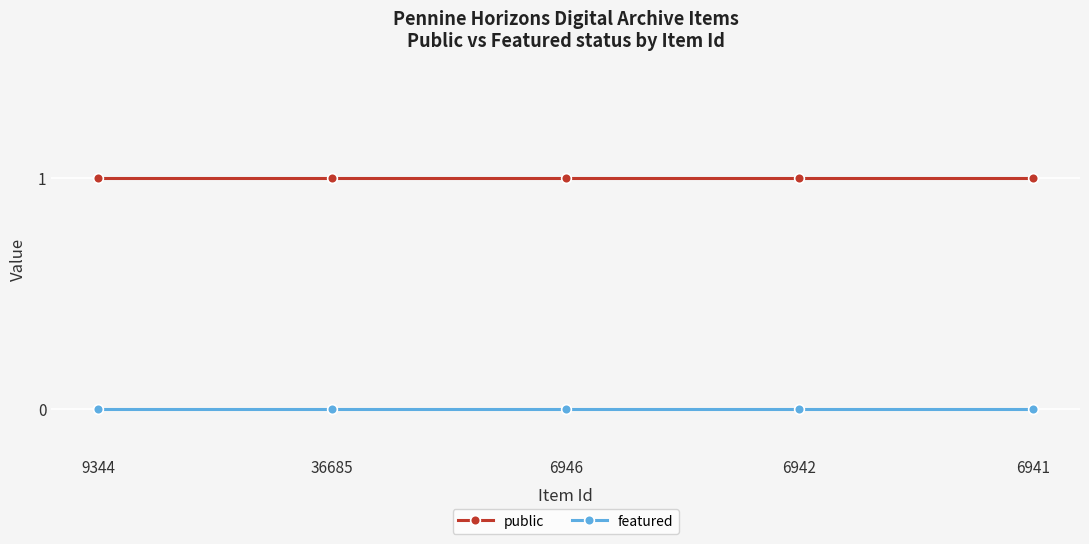

What is the label of the 3rd point from the left?

6946